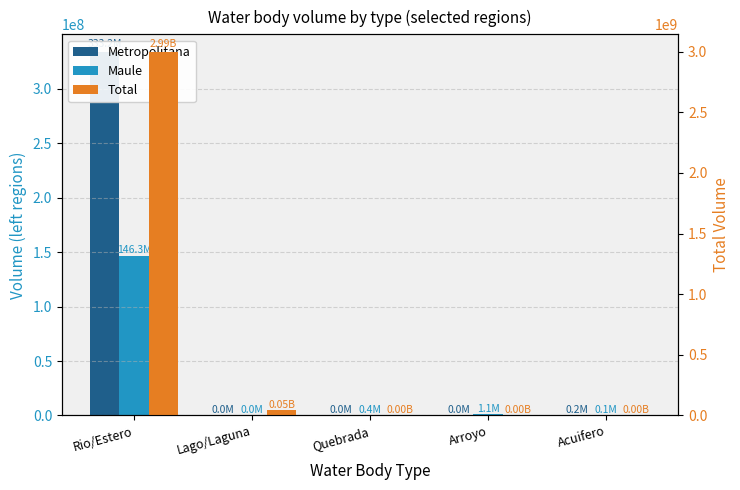

List the labels in order of Maule value, largest first.

Rio/Estero, Arroyo, Quebrada, Acuifero, Lago/Laguna